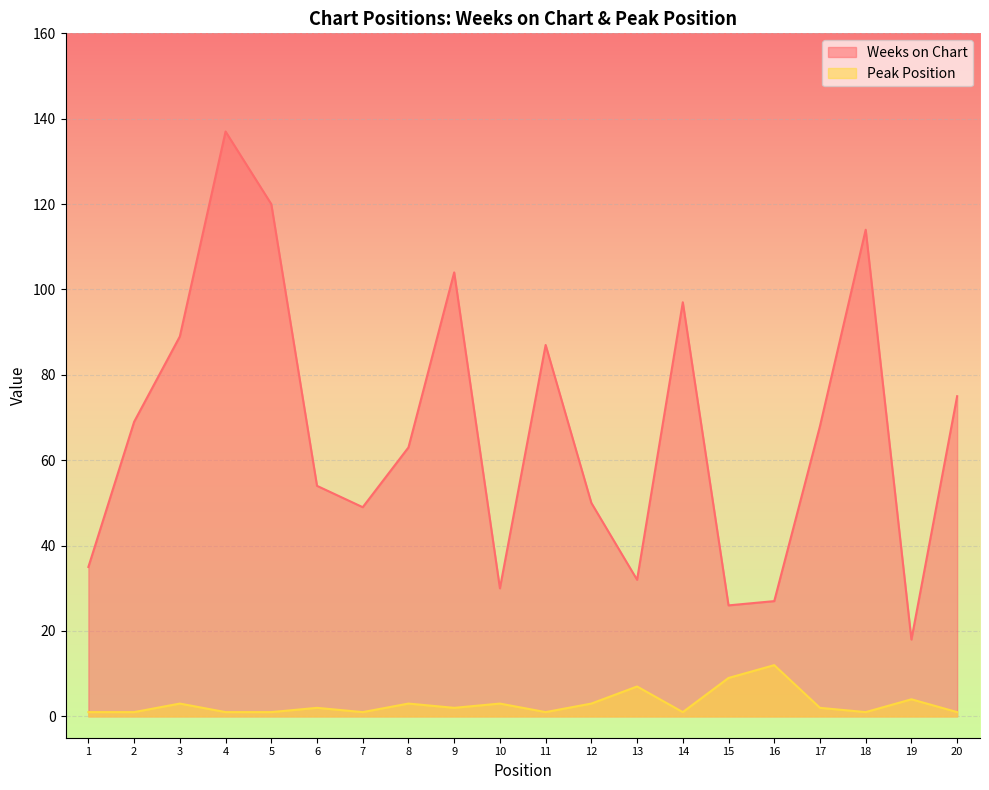

What are all the series names shown in the legend?

Weeks on Chart, Peak Position